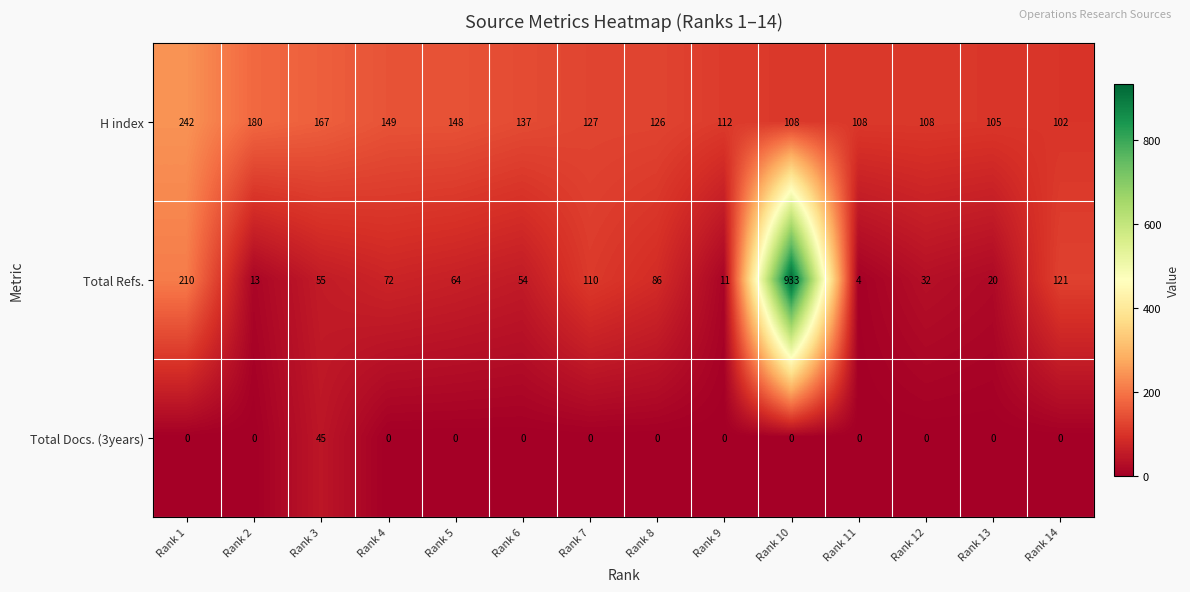

Which series has the largest range (max minus min)?

Total Refs.